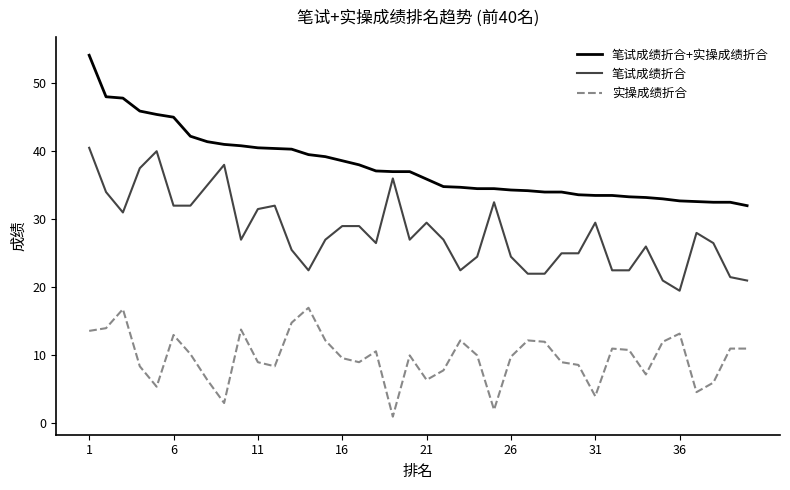

What is the difference between the maximum and minimum values in the 笔试成绩折合+实操成绩折合 series?

22.1